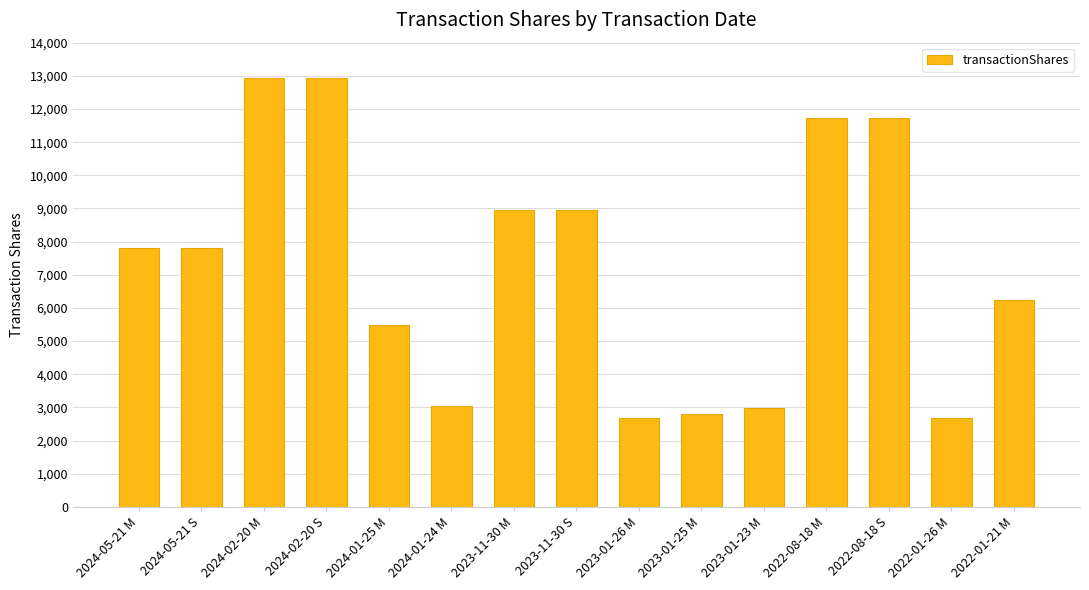

Reading right to left, transcribe all the data shown in this chart.

2022-01-21 M=6226	2022-01-26 M=2684	2022-08-18 S=11739	2022-08-18 M=11739	2023-01-23 M=2983	2023-01-25 M=2805	2023-01-26 M=2684	2023-11-30 S=8960	2023-11-30 M=8960	2024-01-24 M=3052	2024-01-25 M=5488	2024-02-20 S=12922	2024-02-20 M=12922	2024-05-21 S=7814	2024-05-21 M=7814